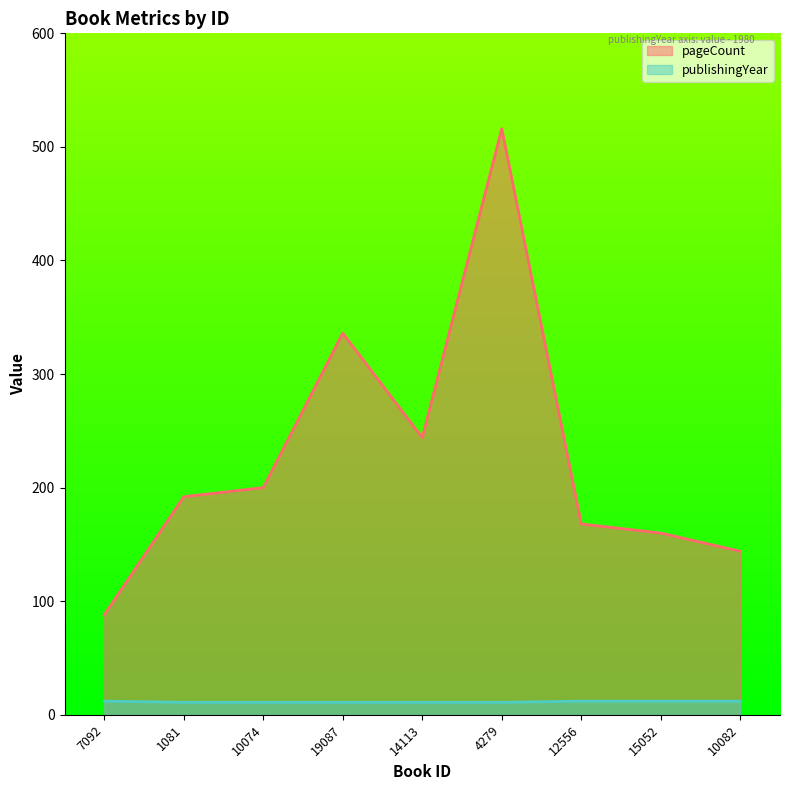

Reading left to right, transcribe all the data shown in this chart.

pageCount: 88	192	200	336	244	516	168	160	144
publishingYear: 12	11	11	11	11	11	12	12	12